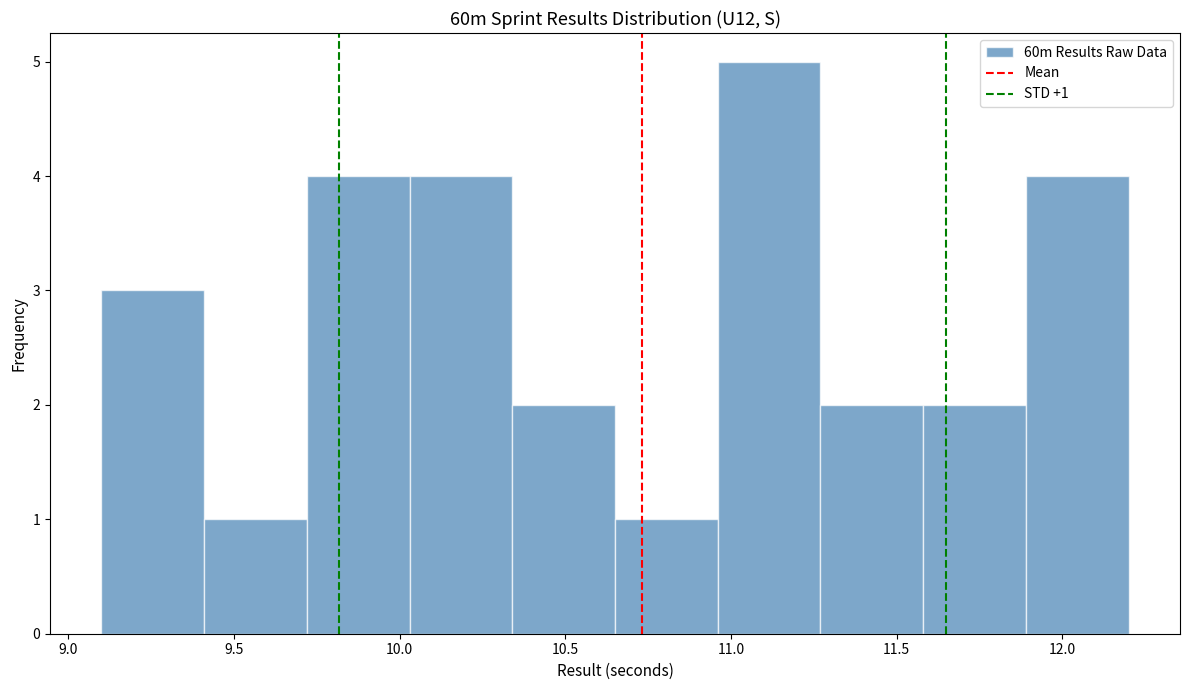

Which range on the x-axis has the tallest bar?

10.96 to 11.27